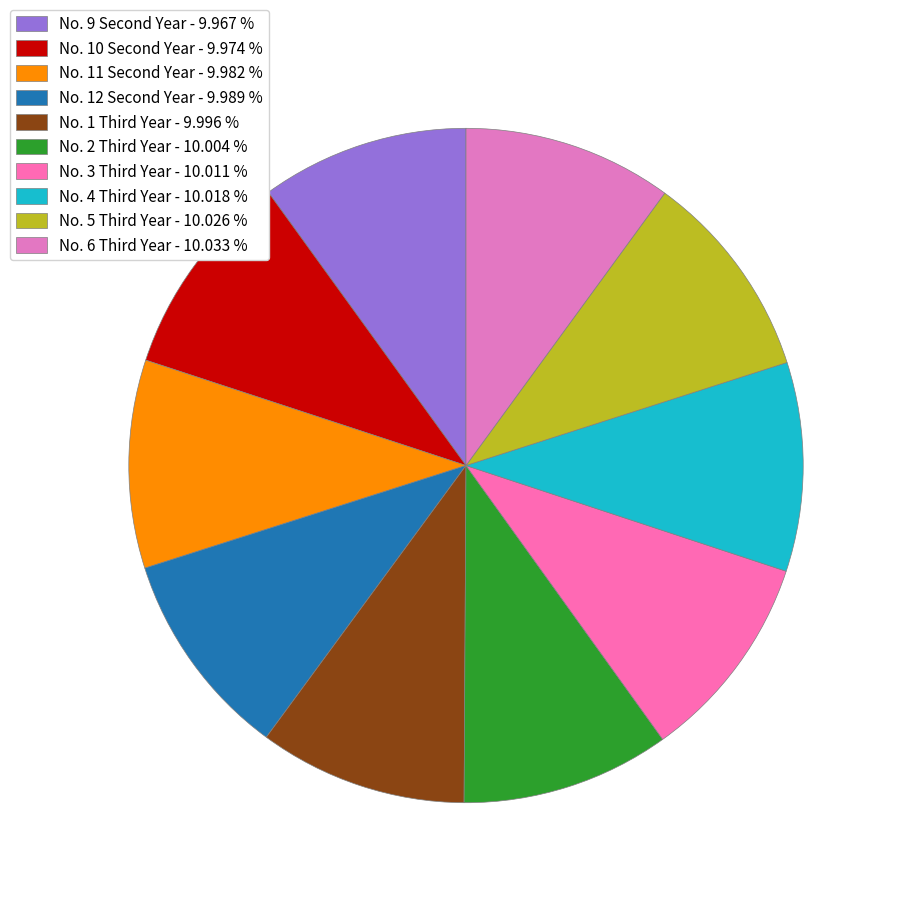

Which category has the biggest portion of the pie?

No. 6 Third Year